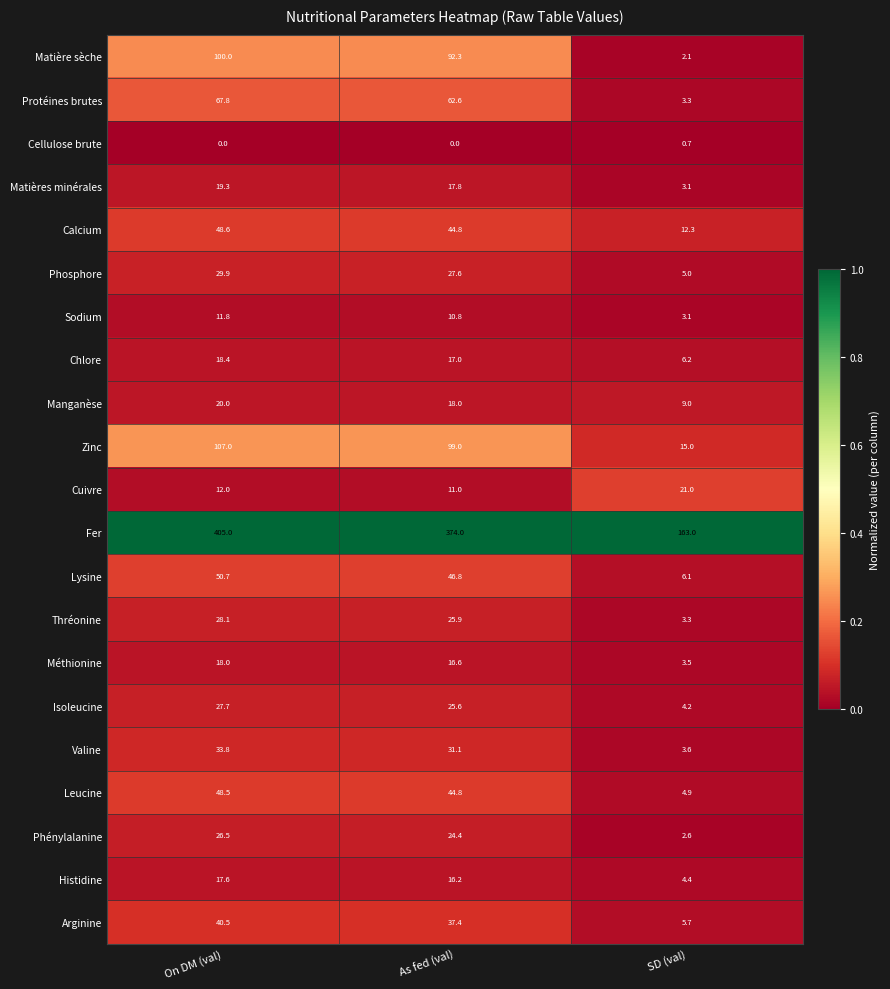

Rank the series by their maximum value, from highest to lowest.

Fer, Zinc, Matière sèche, Protéines brutes, Lysine, Calcium, Leucine, Arginine, Valine, Phosphore, Thréonine, Isoleucine, Phénylalanine, Cuivre, Manganèse, Matières minérales, Chlore, Méthionine, Histidine, Sodium, Cellulose brute